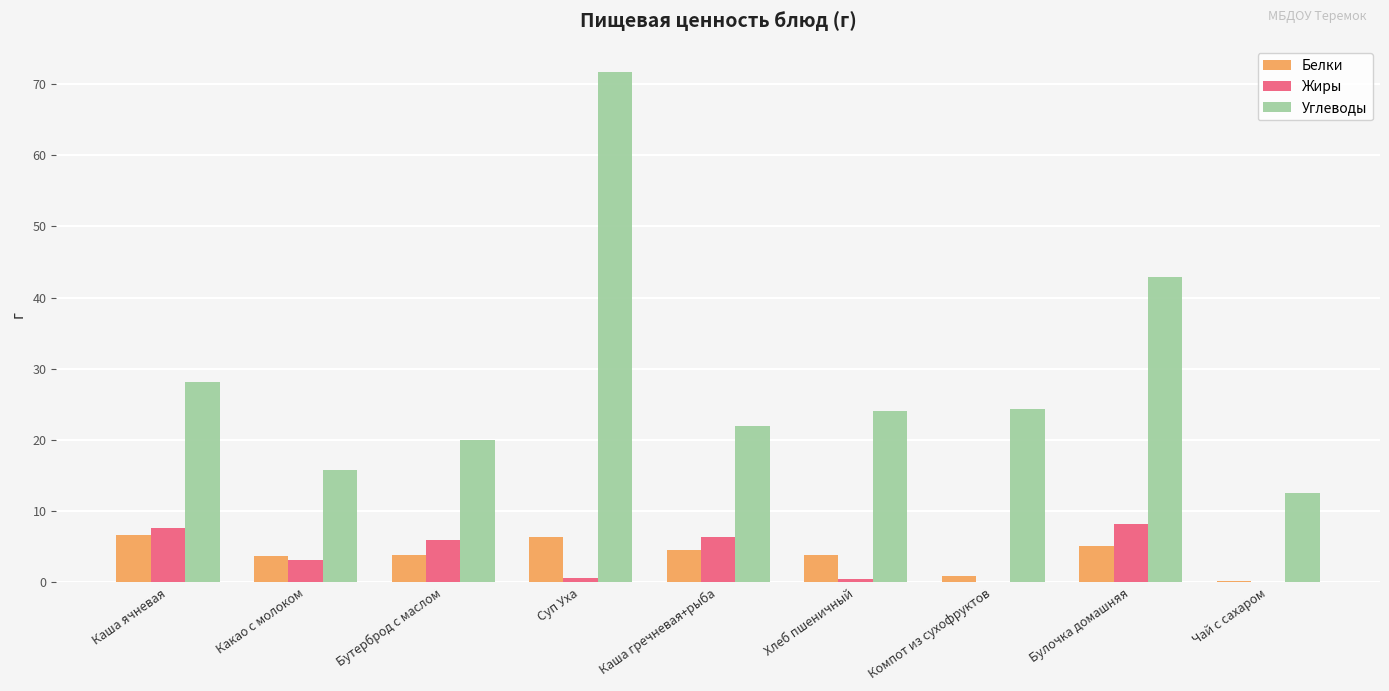

Is the value of Жиры at Чай с сахаром greater than the value of Белки at Каша гречневая+рыба?

No